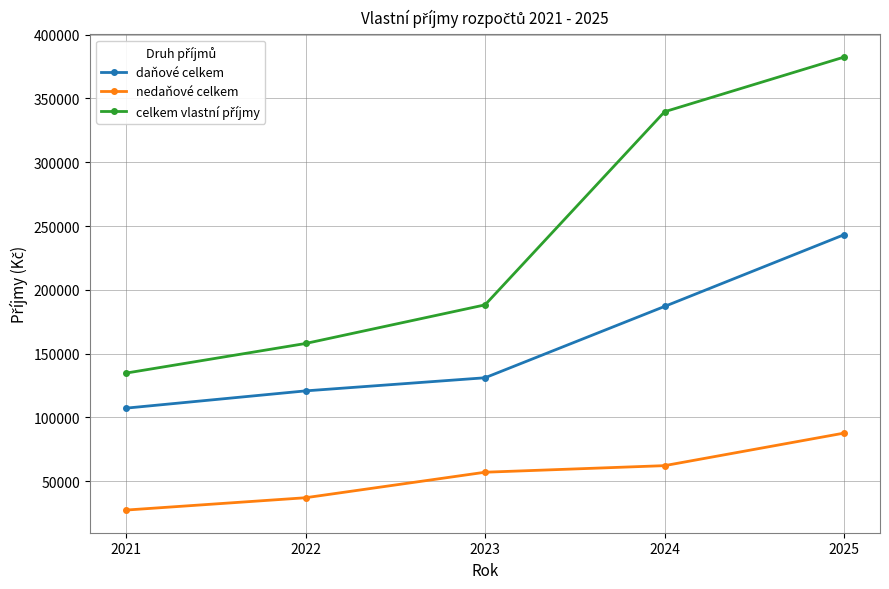

What value does the nedaňové celkem series have at 2021?

27459.0